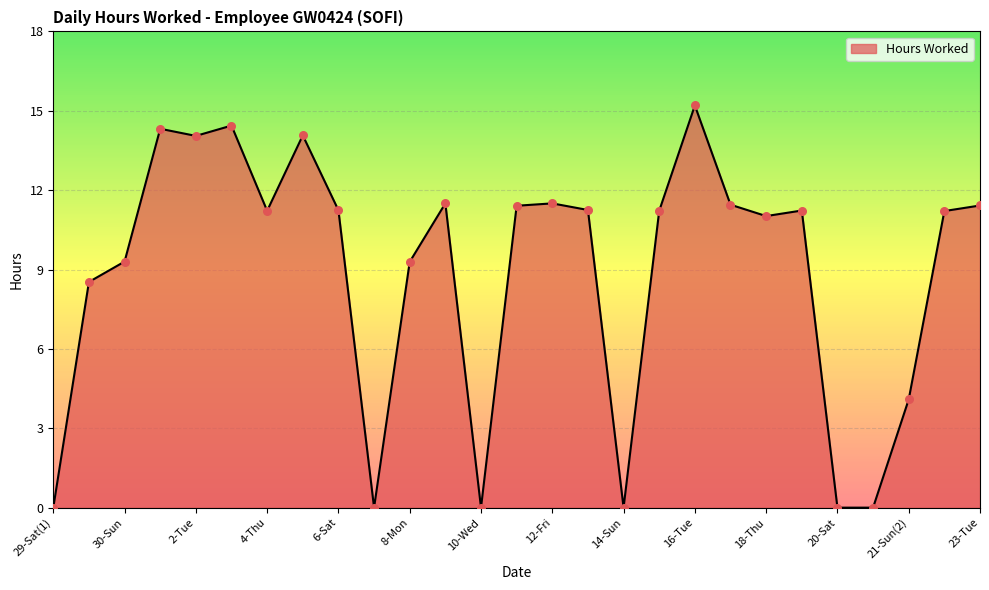

Is this an area chart (filled region under the line)?

Yes